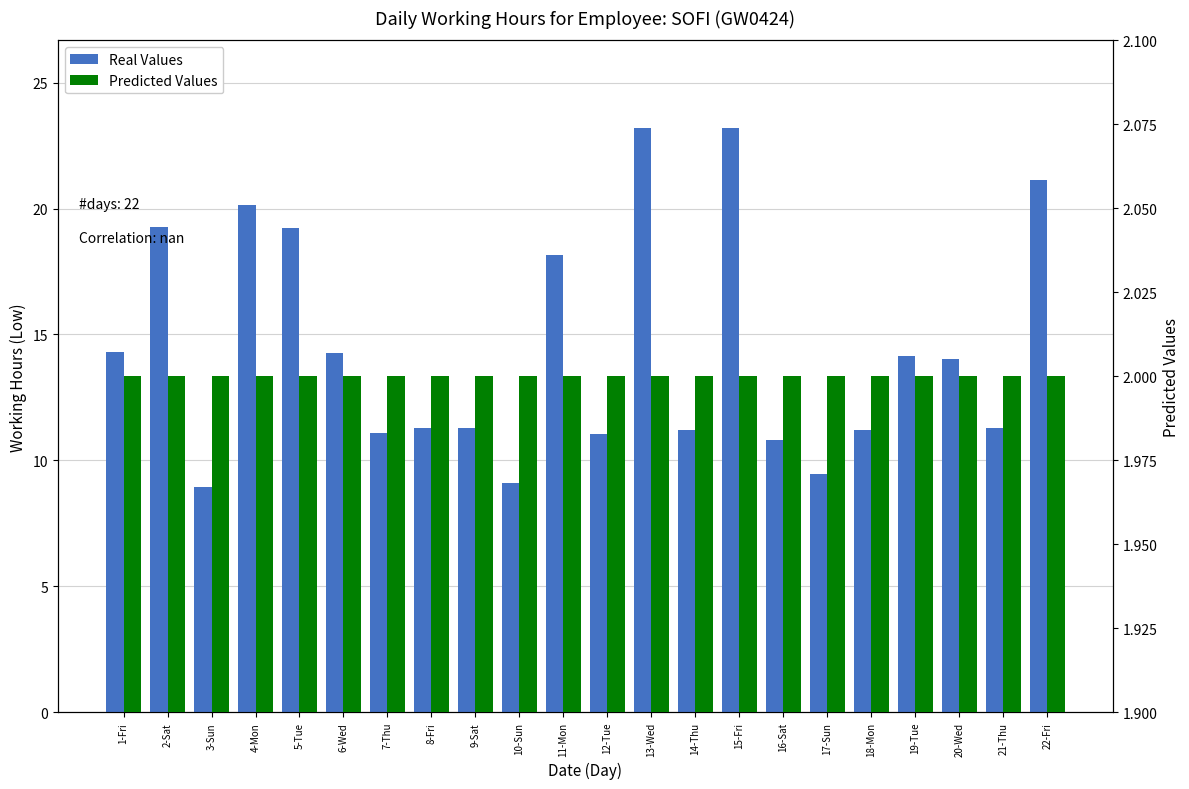

What is the sum of all Real Values values?

317.8